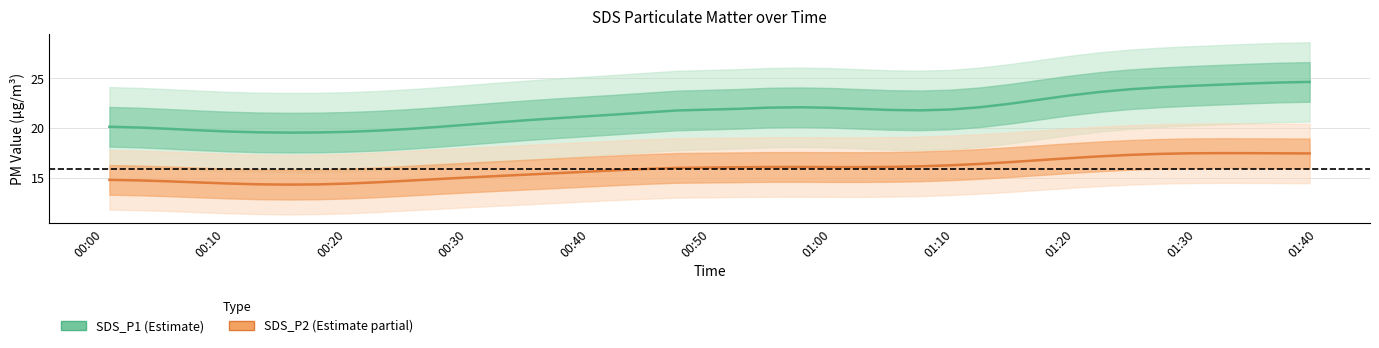

Rank the series by their average value, from highest to lowest.

SDS_P1, SDS_P2